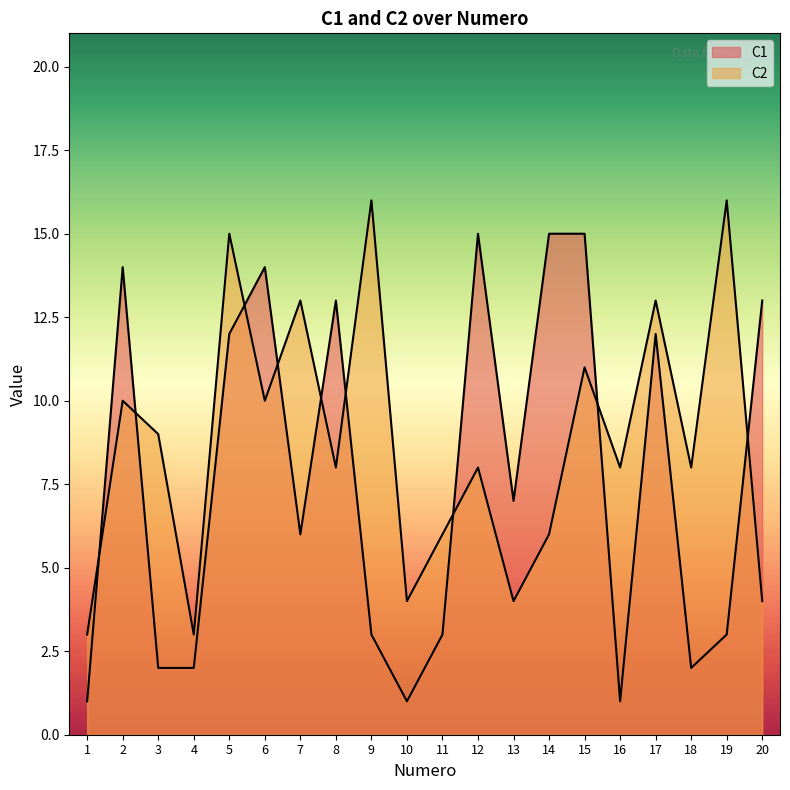

Which series has the widest spread of values?

C1